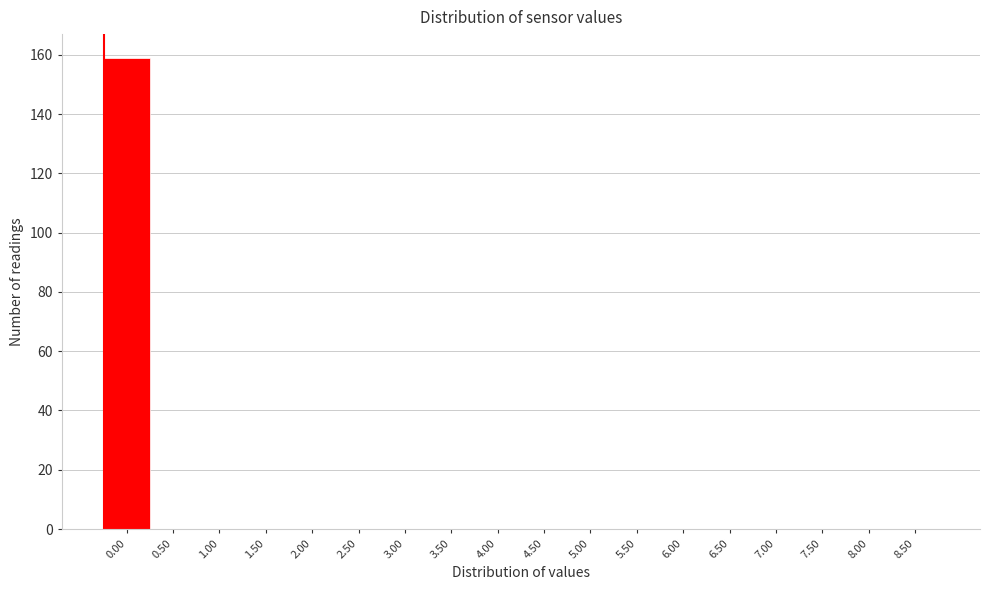

Reading left to right, transcribe all the data shown in this chart.

0.00=159	0.50=0	1.00=0	1.50=0	2.00=0	2.50=0	3.00=0	3.50=0	4.00=0	4.50=0	5.00=0	5.50=0	6.00=0	6.50=0	7.00=0	7.50=0	8.00=0	8.50=0